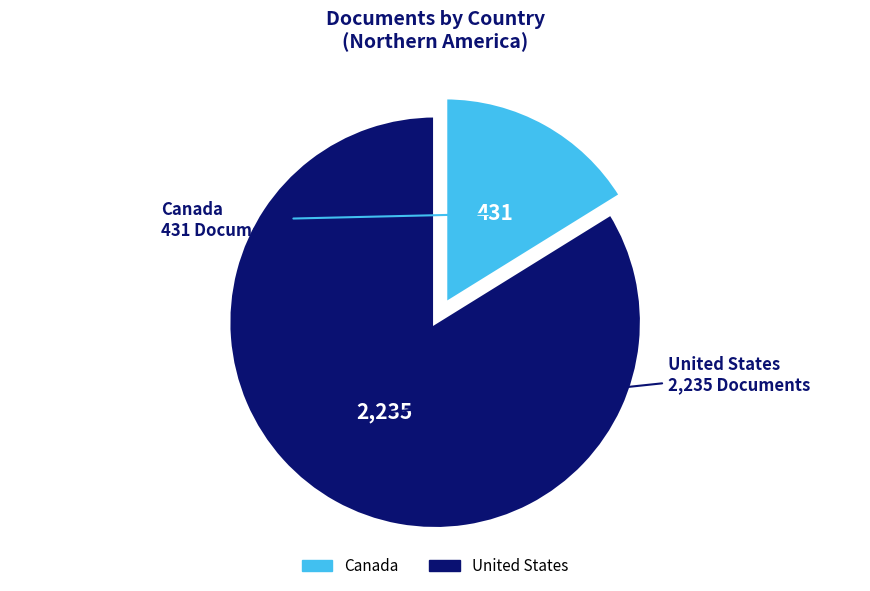

Between United States and Canada, which is larger?

United States